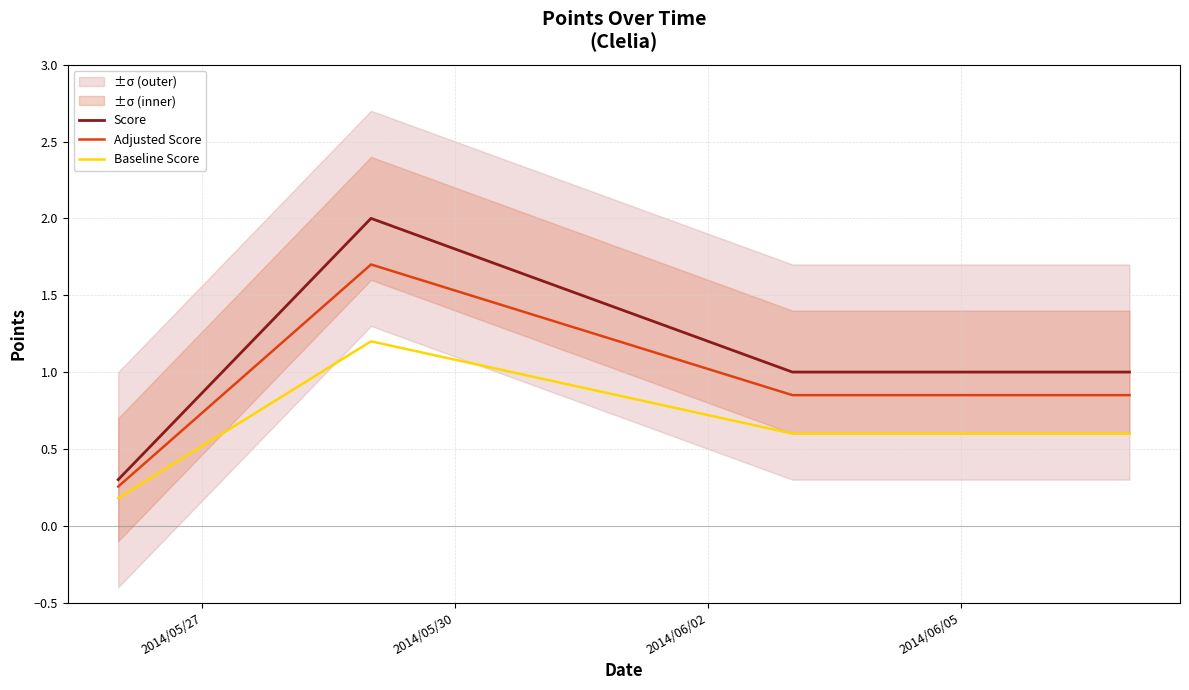

True or false: Baseline Score and Adjusted Score cross at least once.

False